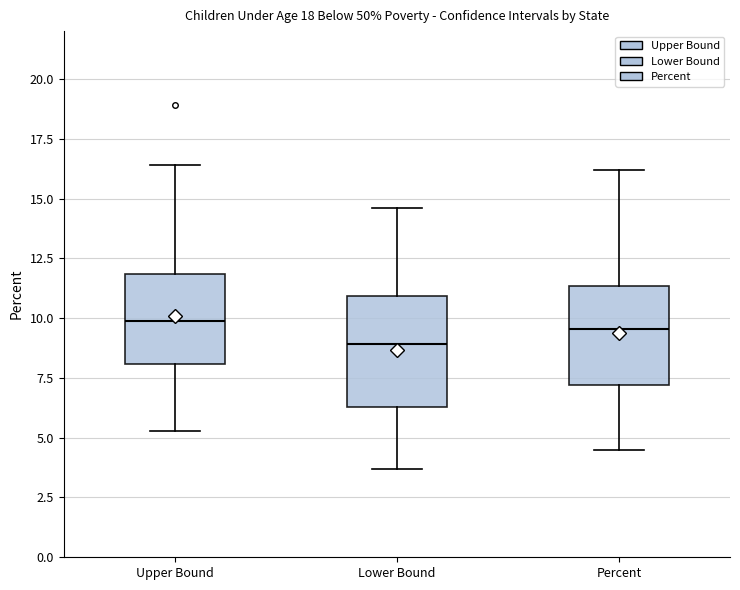

Which box's median line is the lowest?

Lower Bound